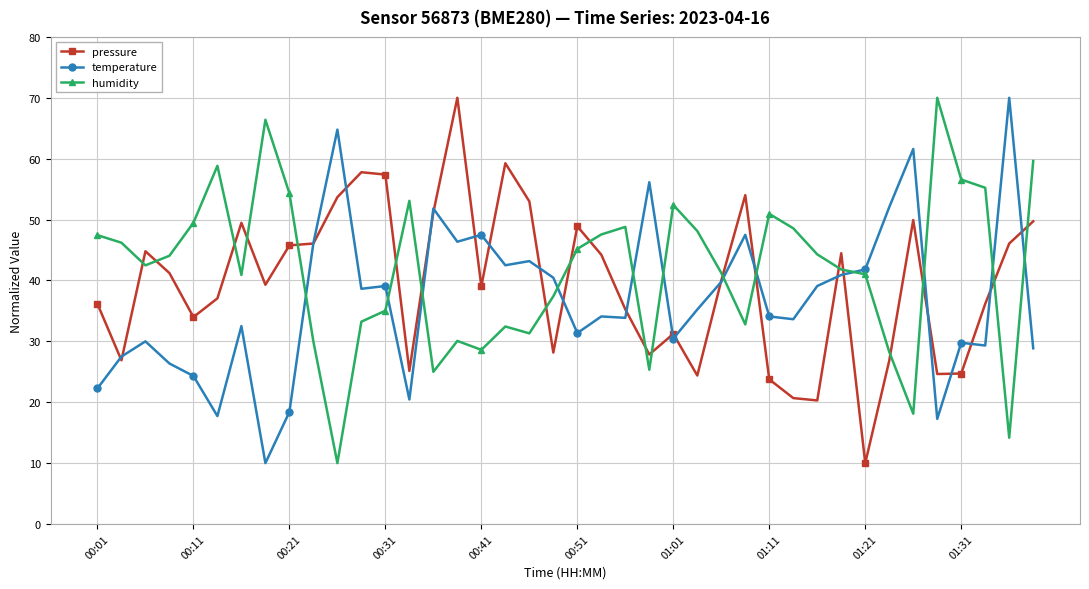

What is the greatest value displayed?

70.0